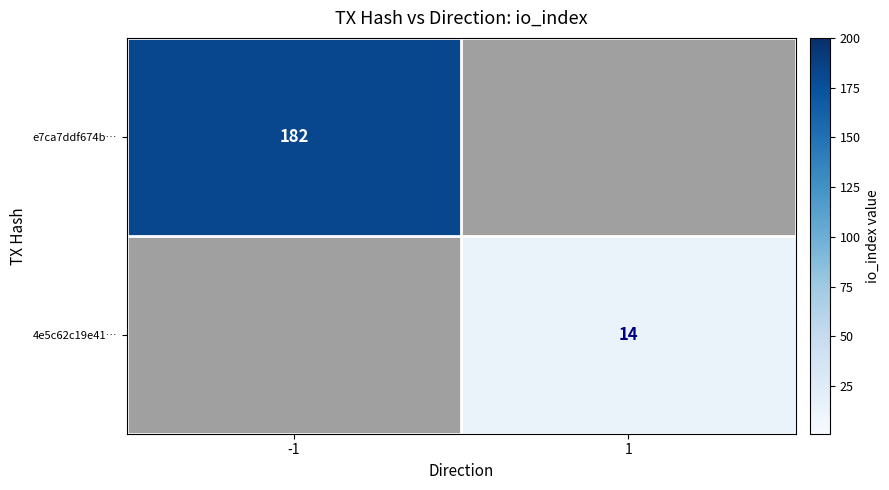

At how many categories does at least one series exceed 32?

1